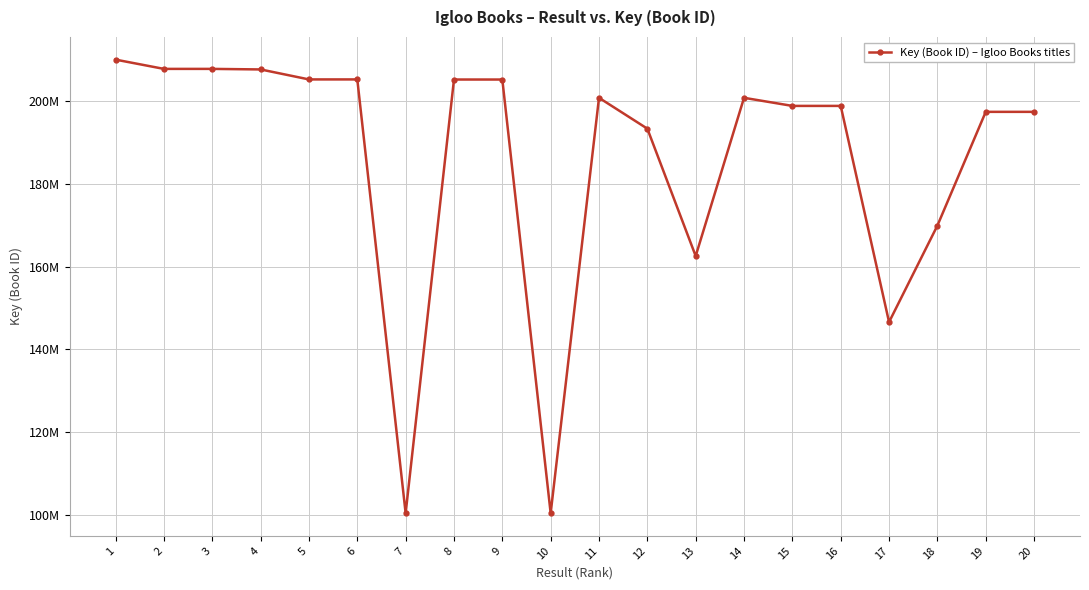

Reading left to right, what are all the values shown in this chart?

210004722	207767616	207767493	207633846	205221974	205222085	100401938	205198331	205195563	100402880	200780463	193322711	162548525	200780382	198823679	198823515	146586609	169899030	197387380	197387132